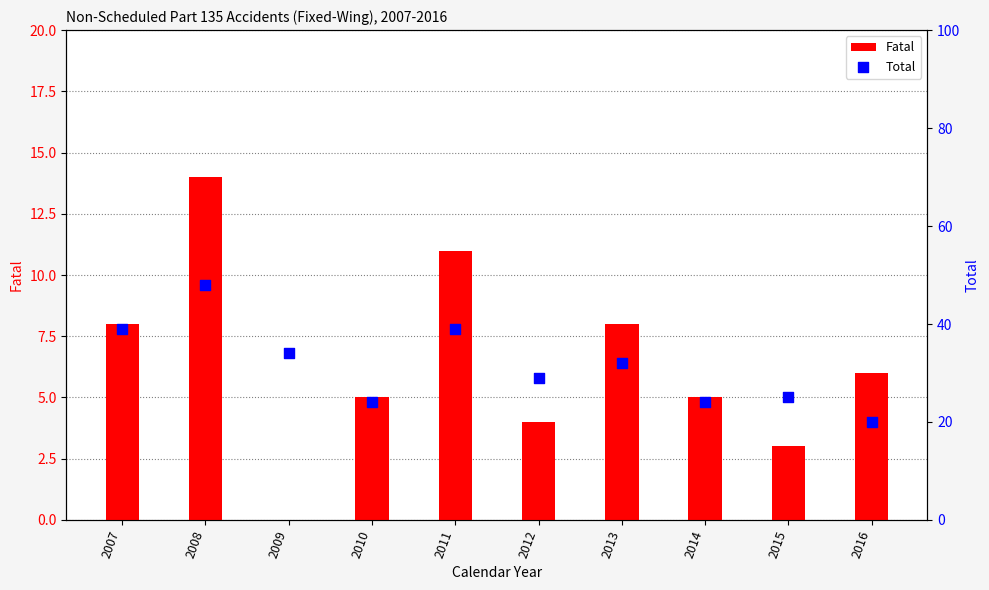

What are all the series names shown in the legend?

Fatal, Total